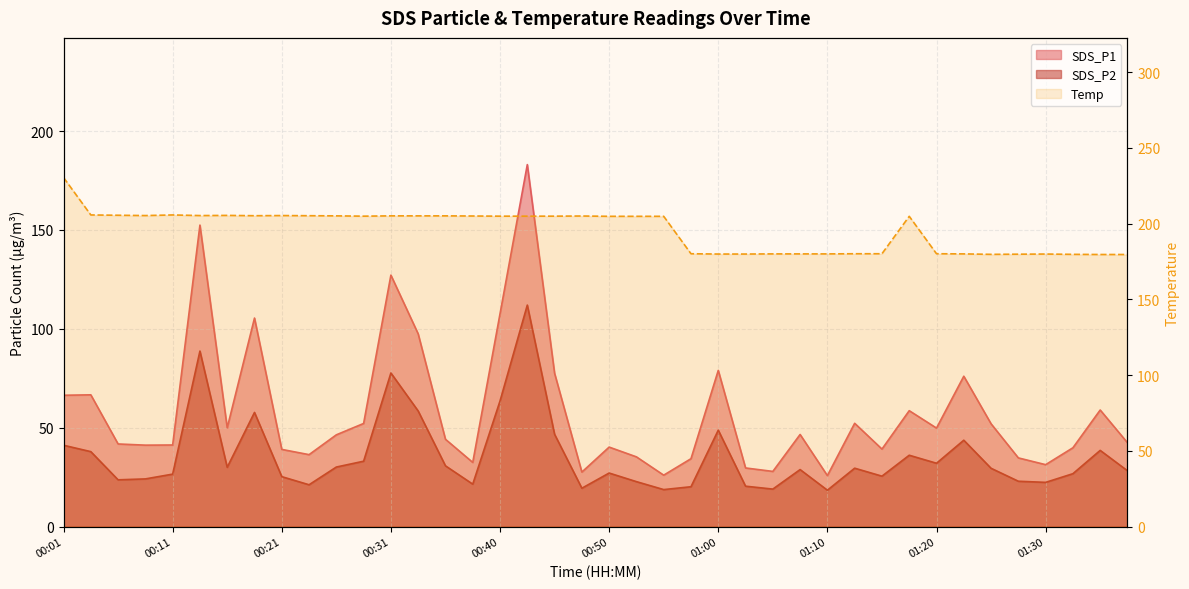

What is the difference between the maximum and minimum values in the SDS_P1 series?

157.3